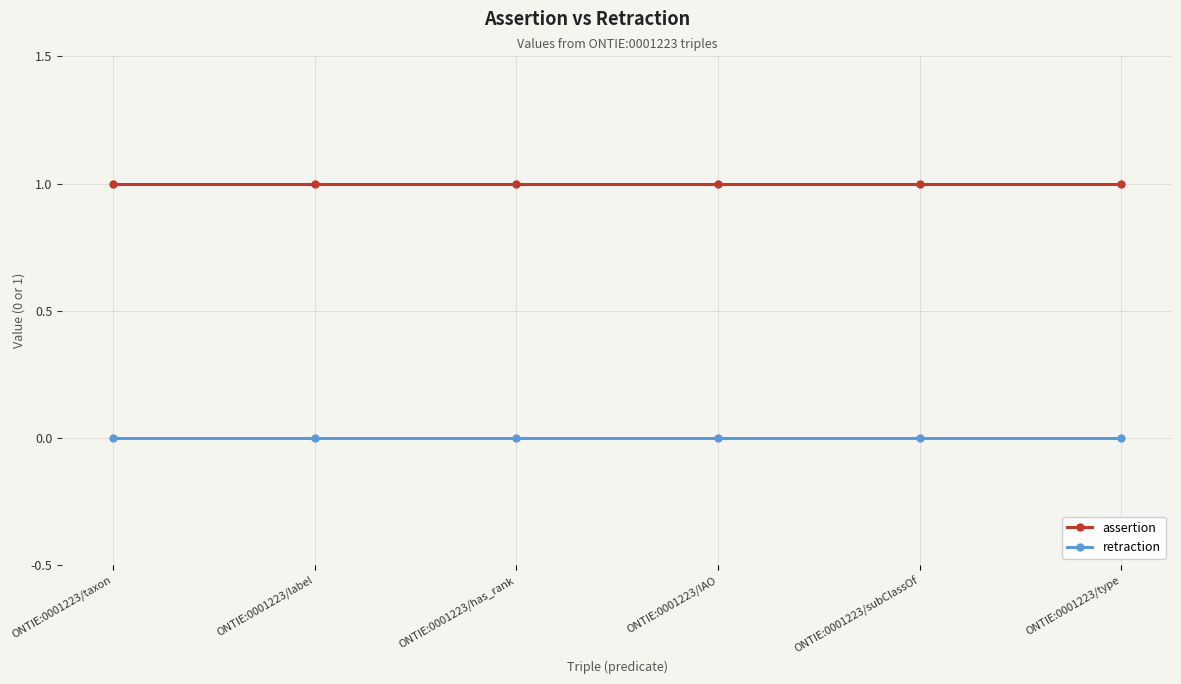

The value of assertion at ONTIE:0001223/type is 1. True or false?

True